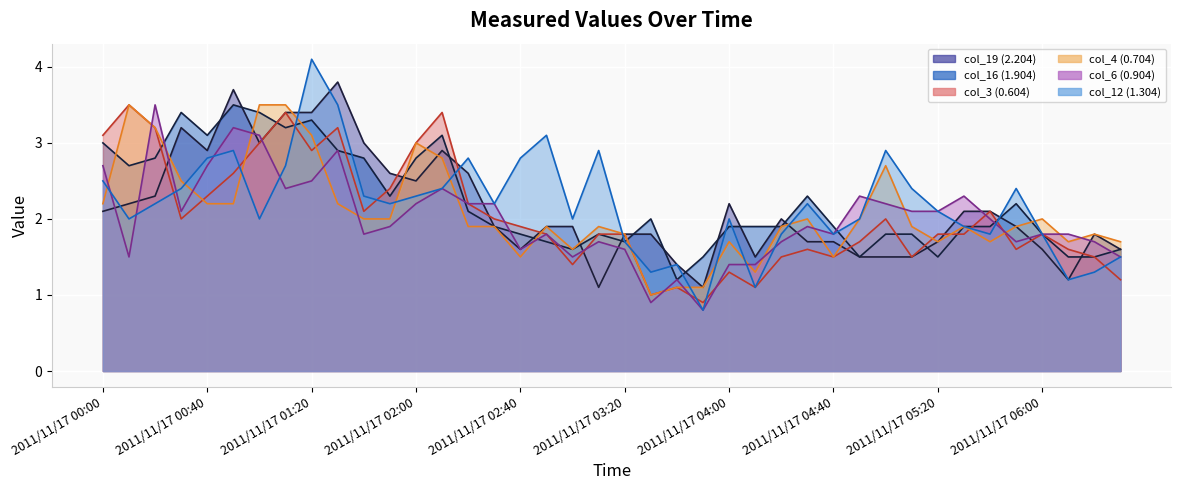

Where does the col_3 (0.604) series first go above 1?

2011/11/17 00:00